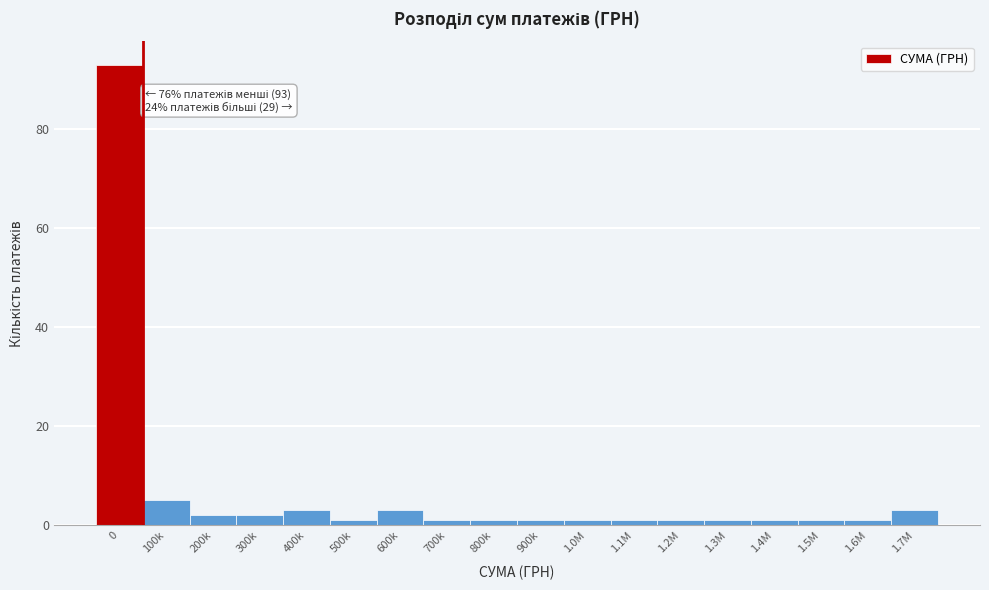

Reading right to left, list all the values displayed in this chart.

1.7M=3	1.6M=1	1.5M=1	1.4M=1	1.3M=1	1.2M=1	1.1M=1	1.0M=1	900k=1	800k=1	700k=1	600k=3	500k=1	400k=3	300k=2	200k=2	100k=5	0=93